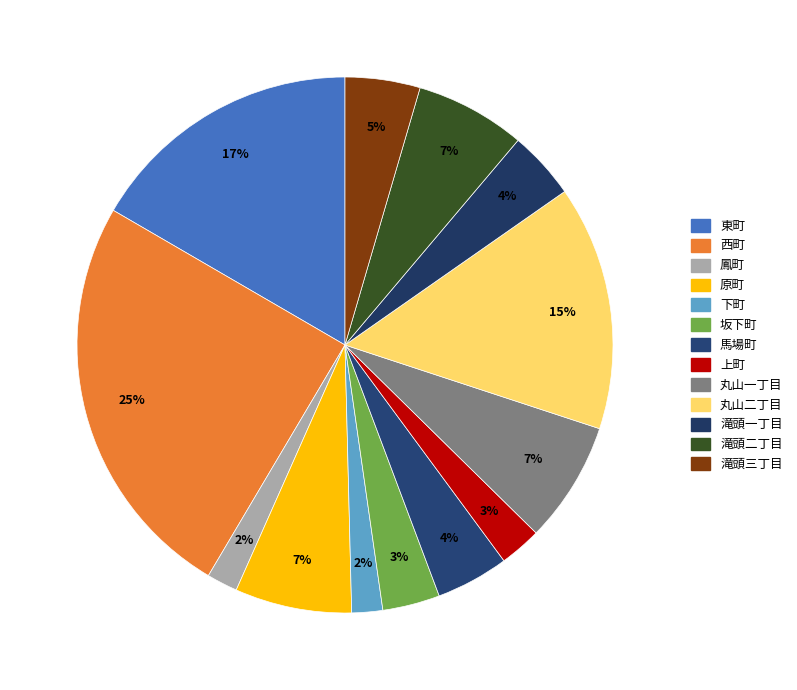

How many slices are in this pie chart?

13